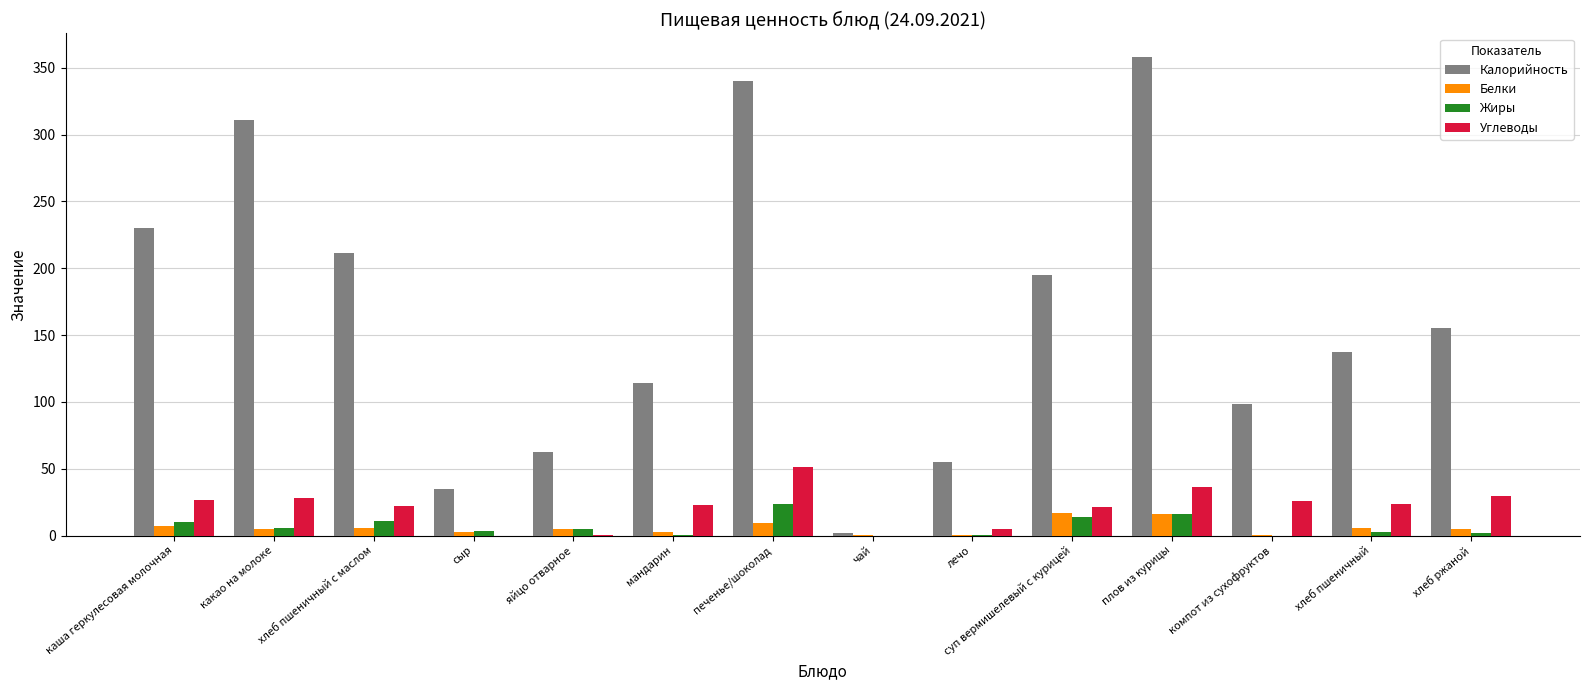

At which label does Углеводы first exceed 23?

каша геркулесовая молочная